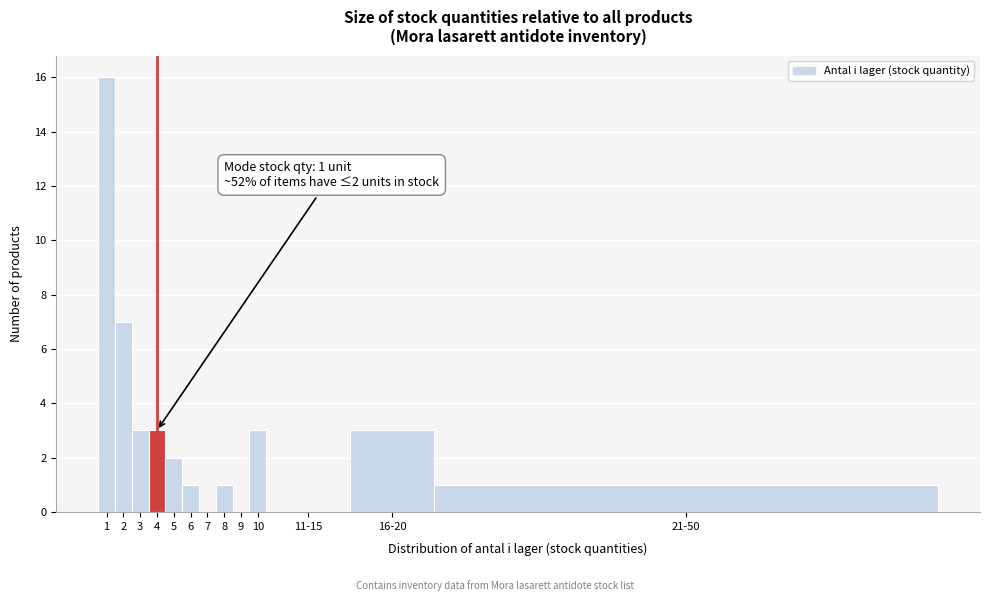

Reading left to right, extract all data points from this chart.

1=16	2=7	3=3	4=3	5=2	6=1	7=0	8=1	9=0	10=3	11-15=0	16-20=3	21-50=1